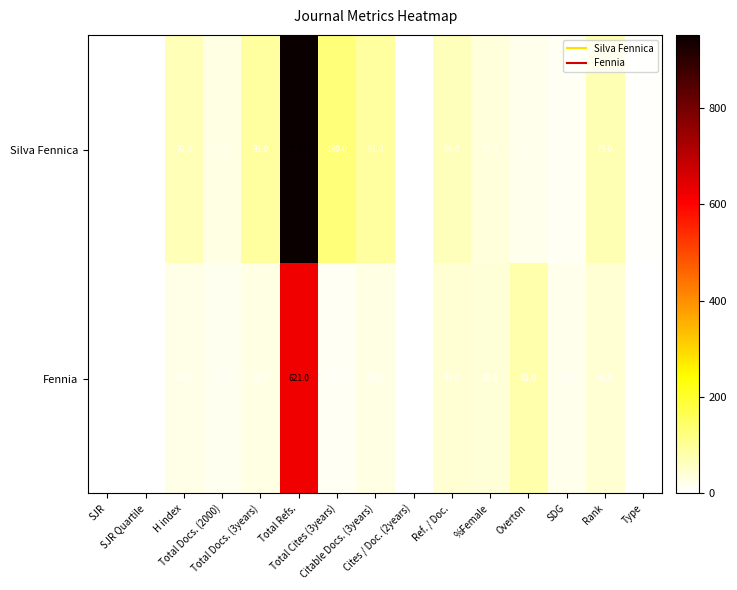

List the series in order of their peak value, lowest first.

Fennia, Silva Fennica